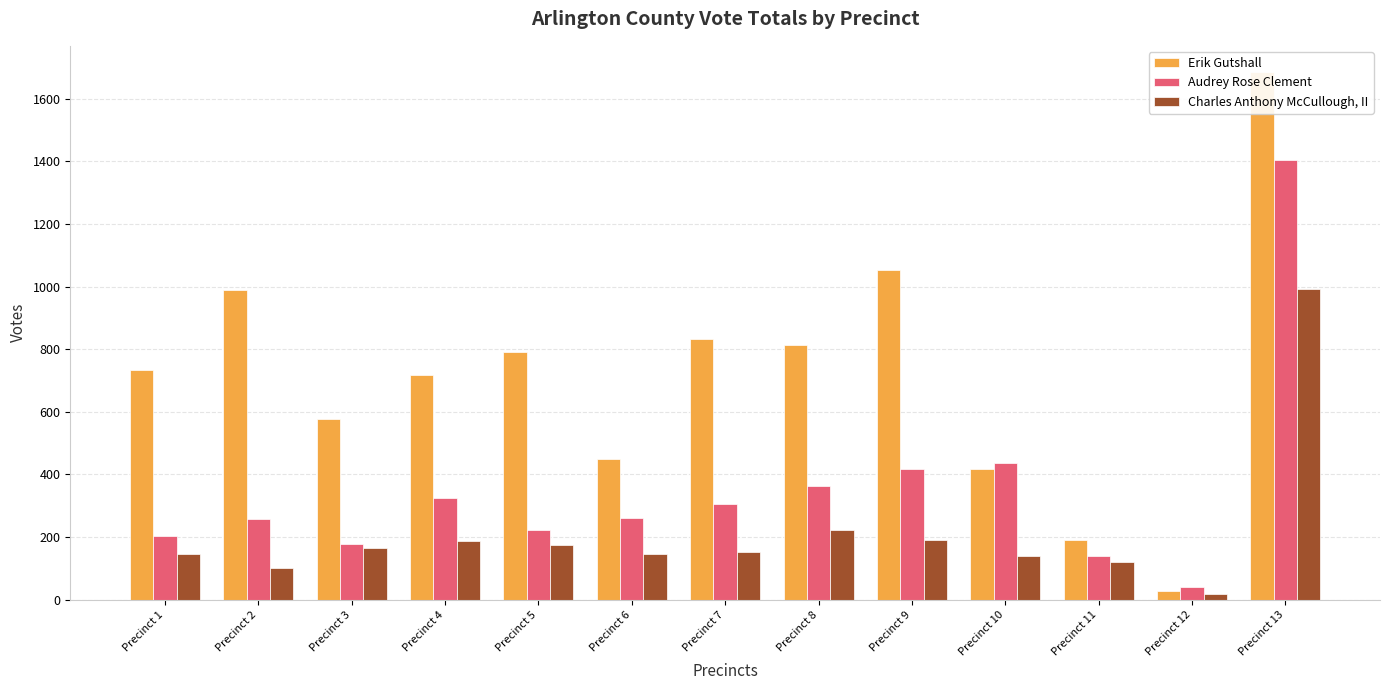

Which has a higher value, Precinct 8 or Precinct 1?

Precinct 8